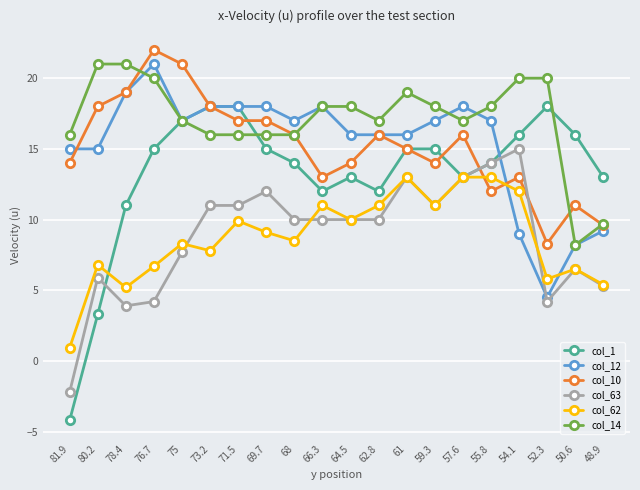

Which series has the largest total across all categories?

col_14